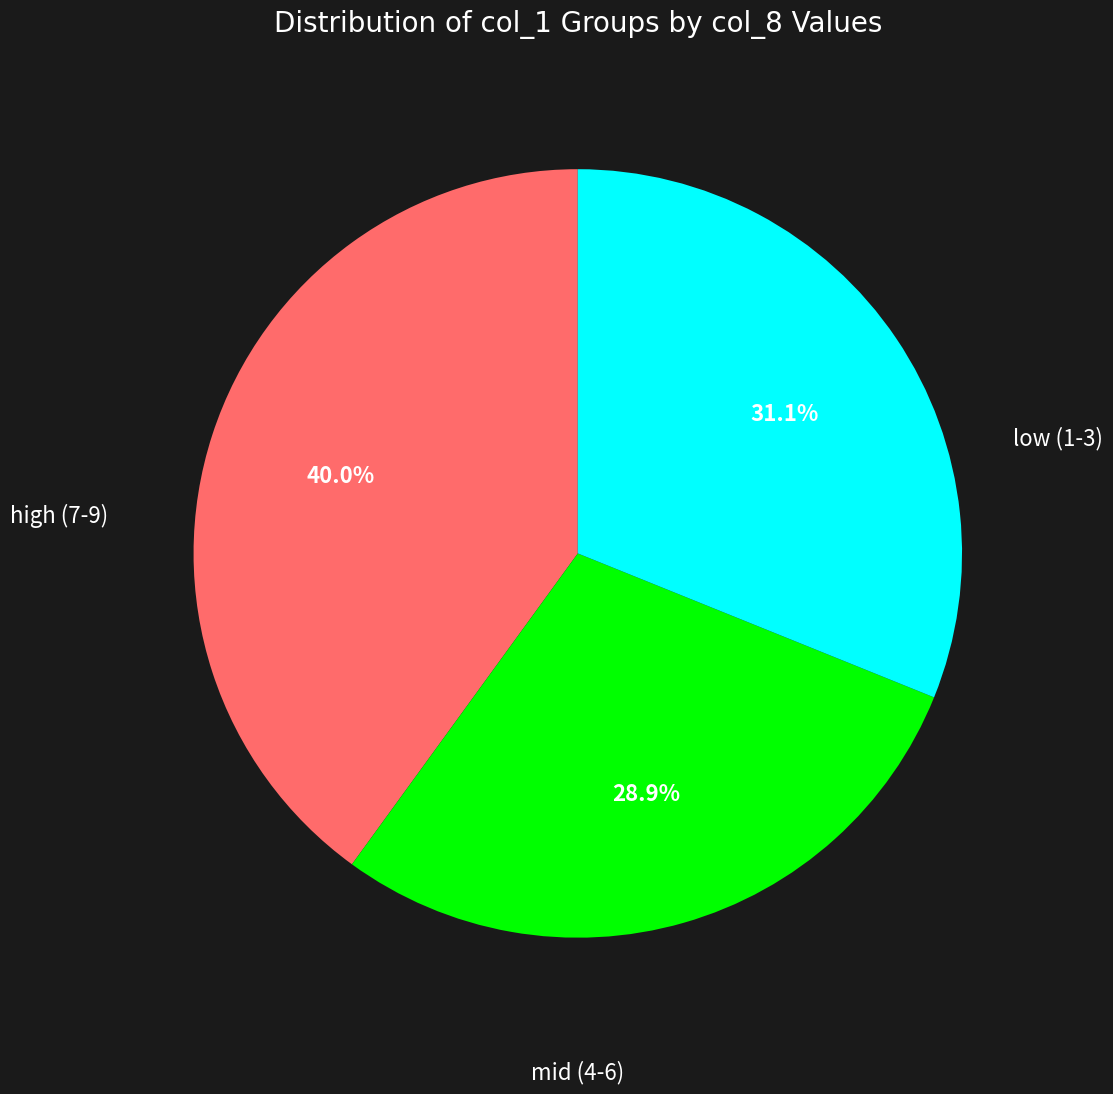

Is there any slice that represents more than half of the pie?

No